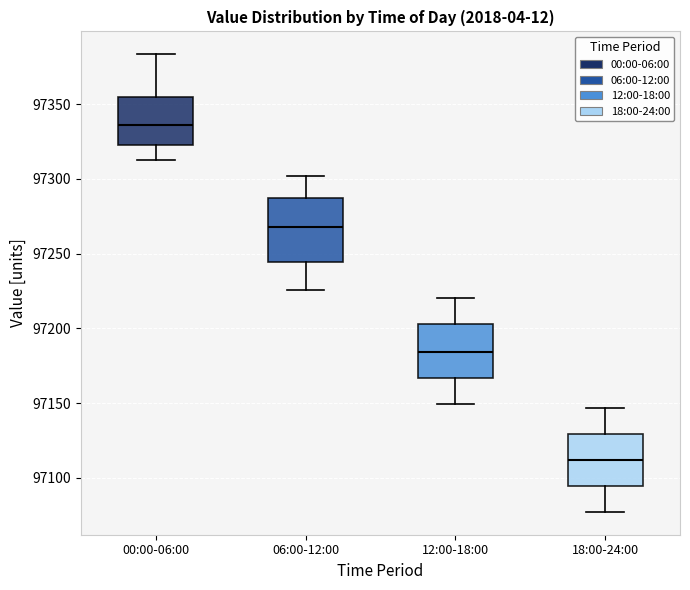

Reading left to right, transcribe this box plot: for each box, give where its median line is, the range the box spans, and where its two whiskers end, as read against the y-axis. The values are not printed on the chart, so give them approximately, as read against the axis.

00:00-06:00: median 97335, box 97320 to 97355, whiskers 97315 to 97385
06:00-12:00: median 97265, box 97245 to 97285, whiskers 97225 to 97300
12:00-18:00: median 97185, box 97165 to 97205, whiskers 97150 to 97220
18:00-24:00: median 97110, box 97095 to 97130, whiskers 97075 to 97145